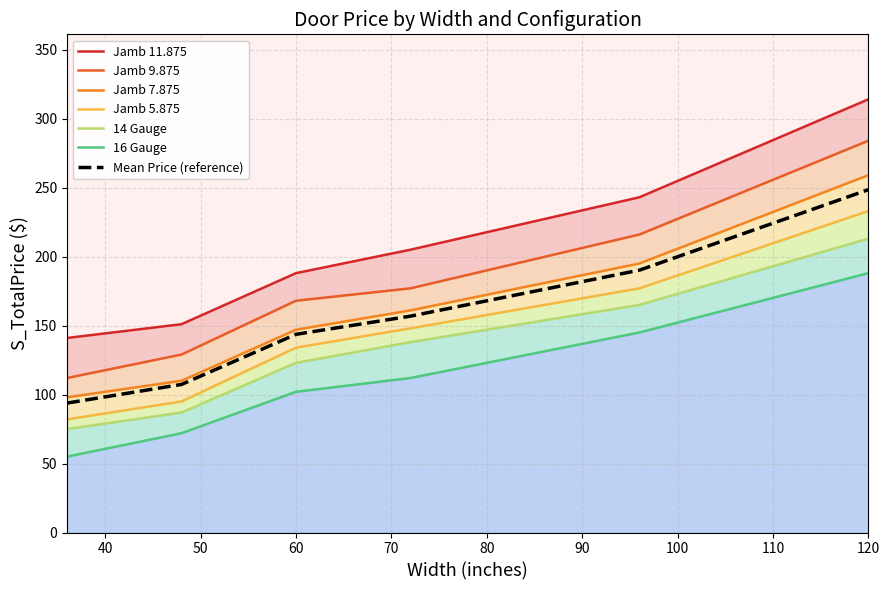

How many lines are shown in the chart?

6